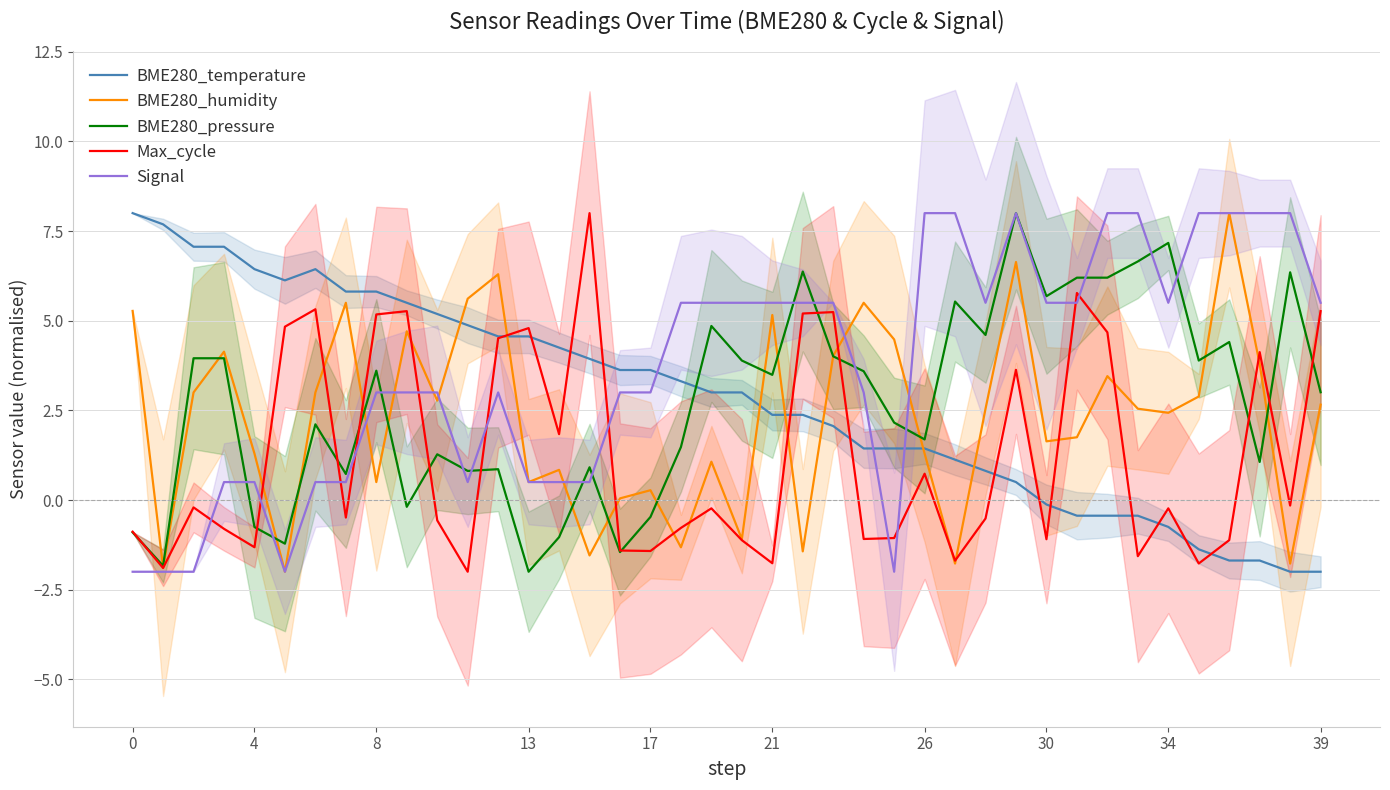

Is it true that BME280_pressure equals 4.7 at 39?

False